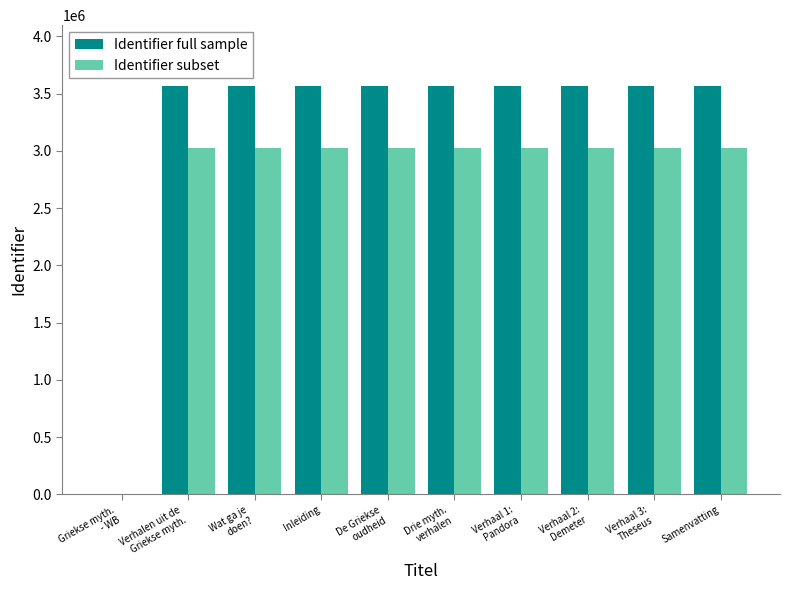

What is the highest value of the Identifier full sample series?

3562806.0